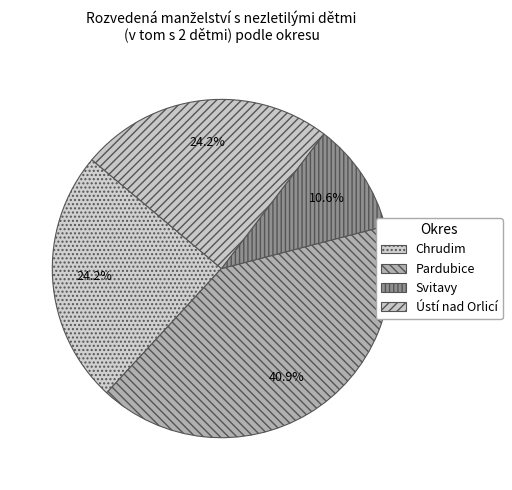

Does any single category account for the majority?

No